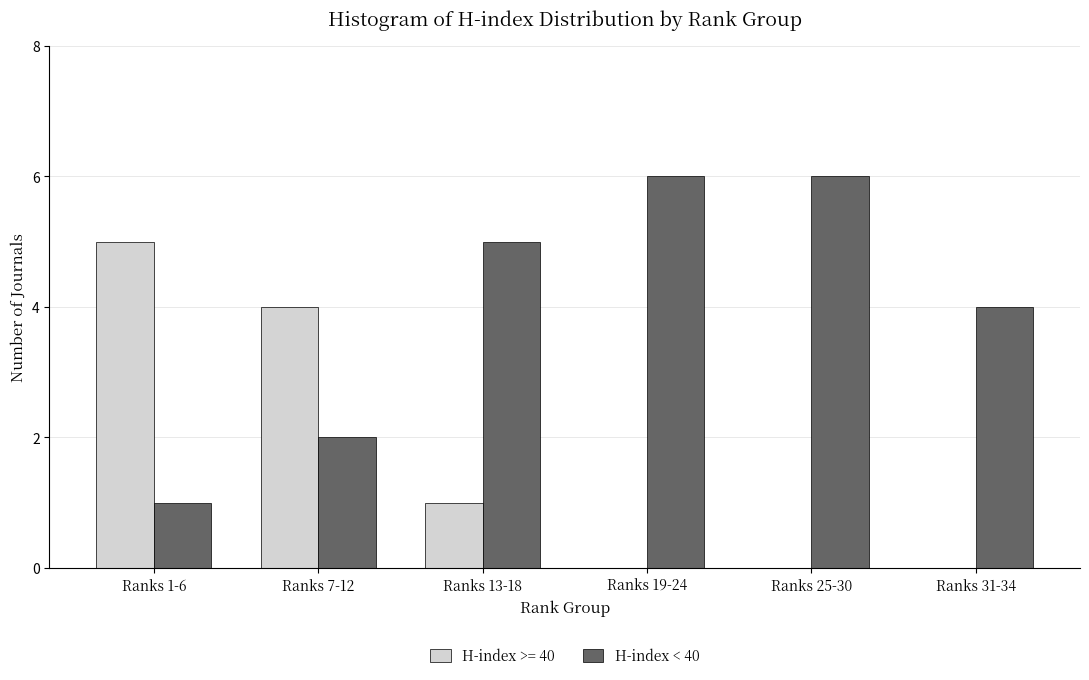

Reading left to right, extract all data points from this chart.

H-index >= 40: Ranks 1-6=5	Ranks 7-12=4	Ranks 13-18=1	Ranks 19-24=0	Ranks 25-30=0	Ranks 31-34=0
H-index < 40: Ranks 1-6=1	Ranks 7-12=2	Ranks 13-18=5	Ranks 19-24=6	Ranks 25-30=6	Ranks 31-34=4